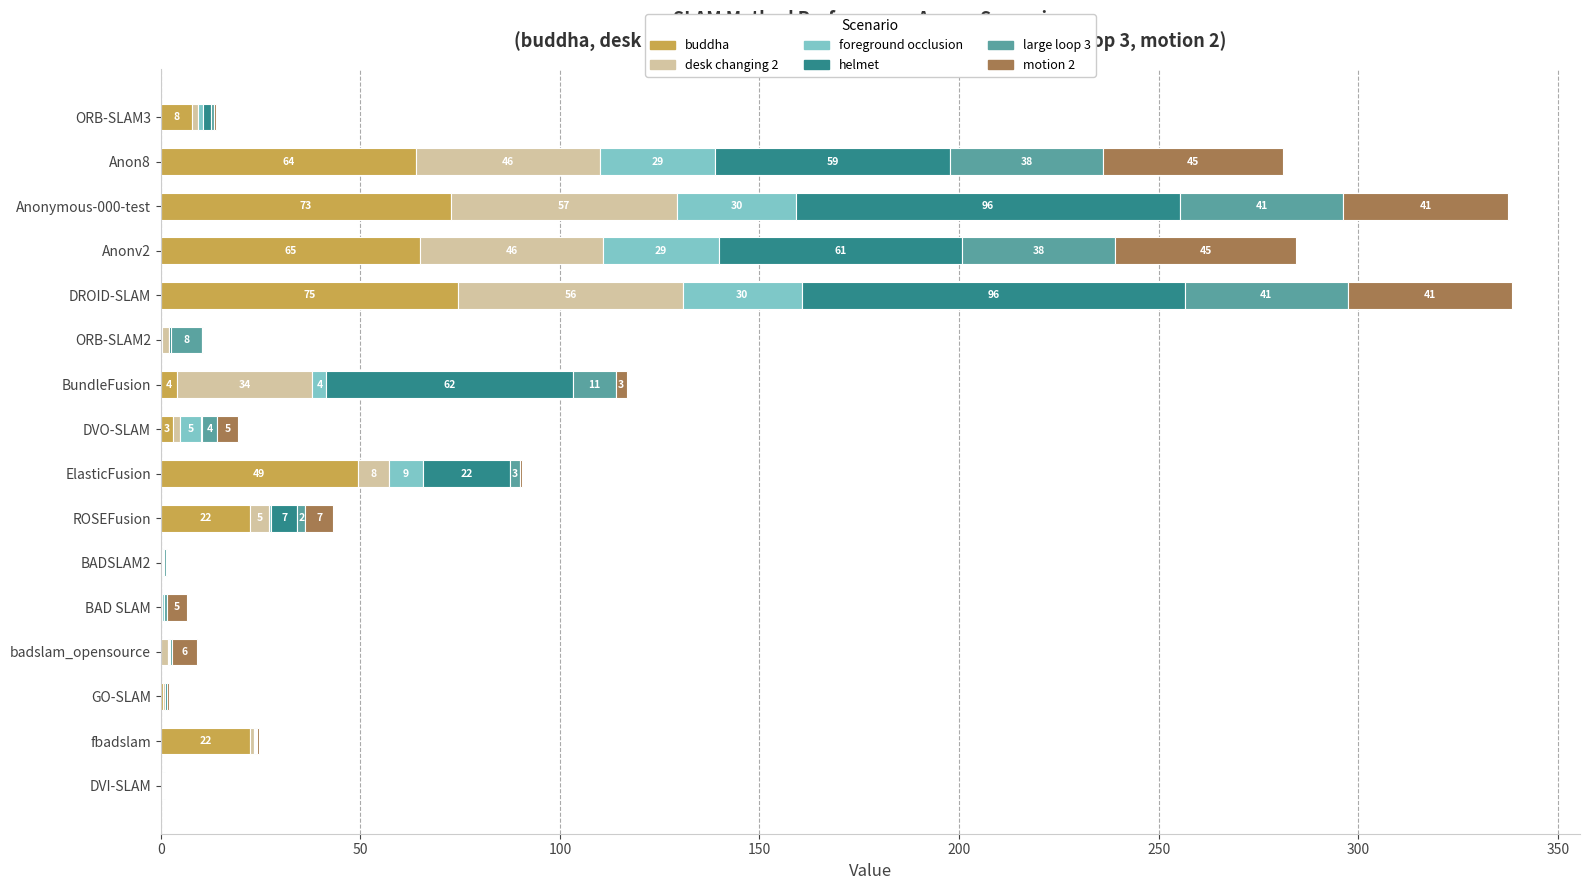

What are all the series names shown in the legend?

buddha, desk changing 2, foreground occlusion, helmet, large loop 3, motion 2